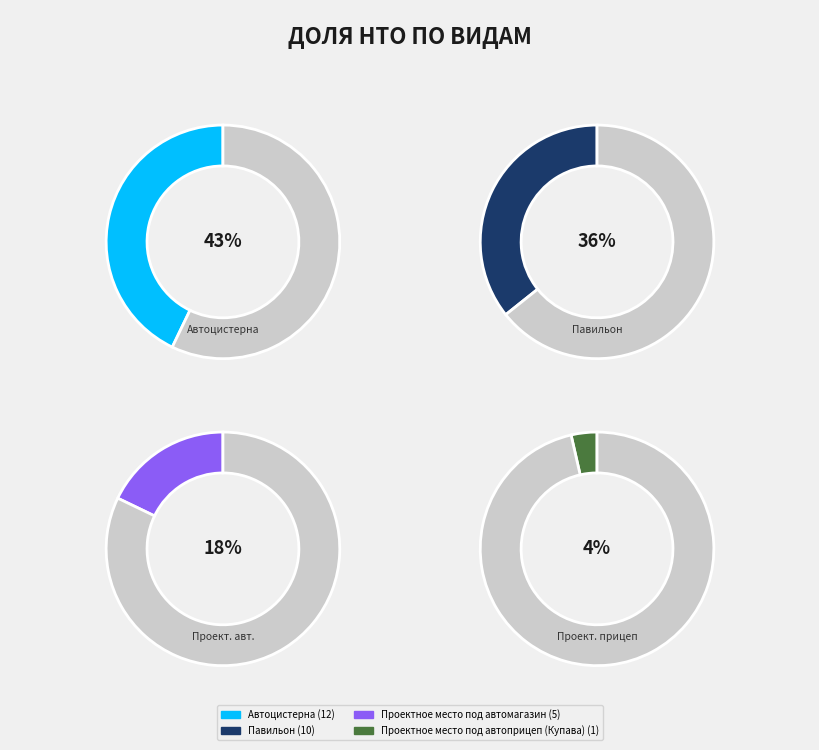

To the nearest percent, what is the difference between the largest and smallest slice percentages?

39%